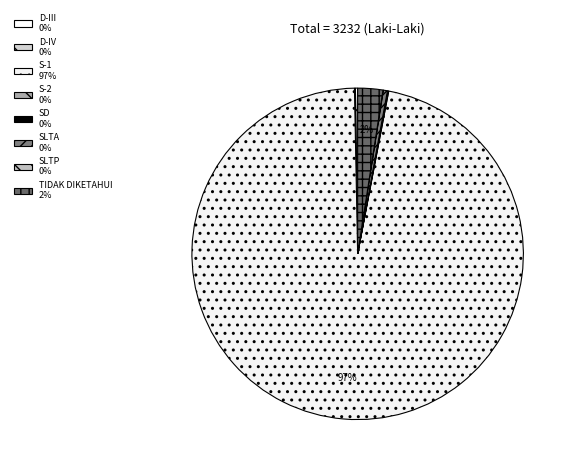

Count the number of slices in the pie.

8